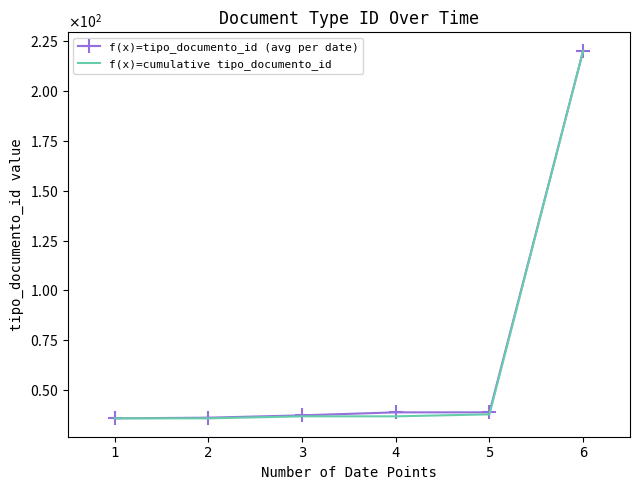

At which label is f(x)=tipo_documento_id (avg per date) closest to 128?

4